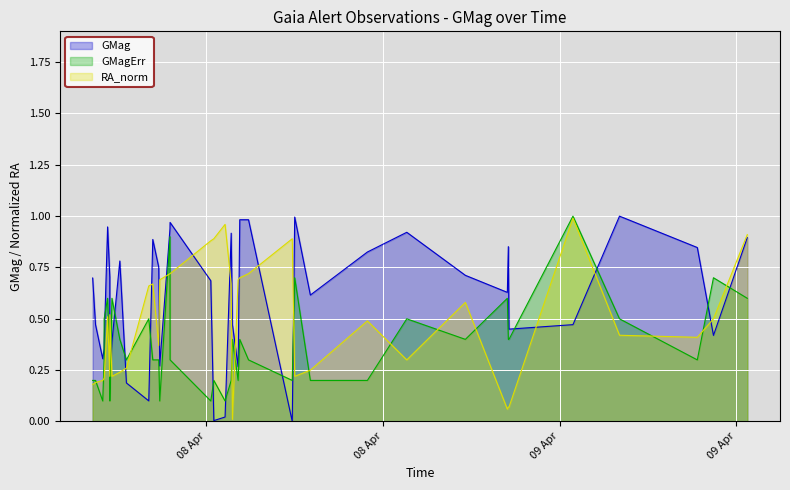

True or false: RA_norm has more than 0 interior local peaks.

True